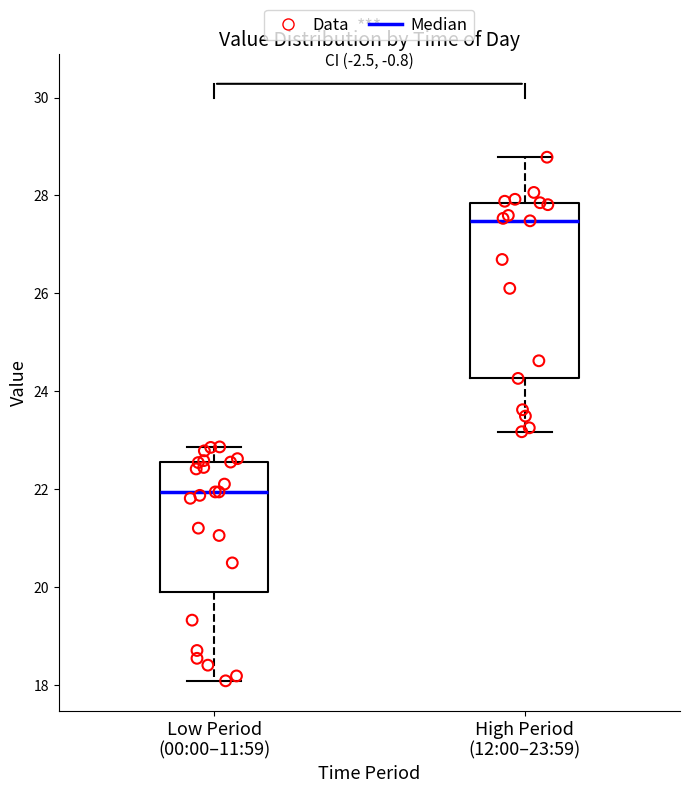

Which box has the highest median line?

High Period (12:00–23:59)